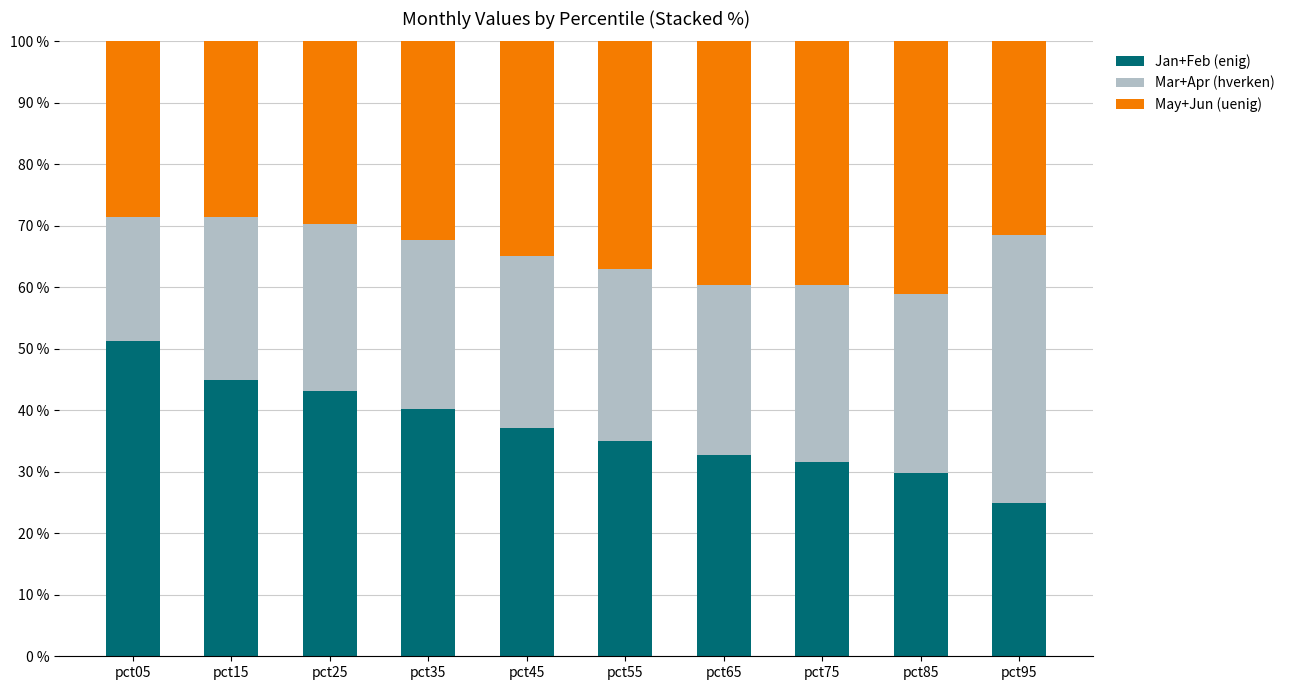

Which category has the highest value in the Jan+Feb (enig) series?

pct05